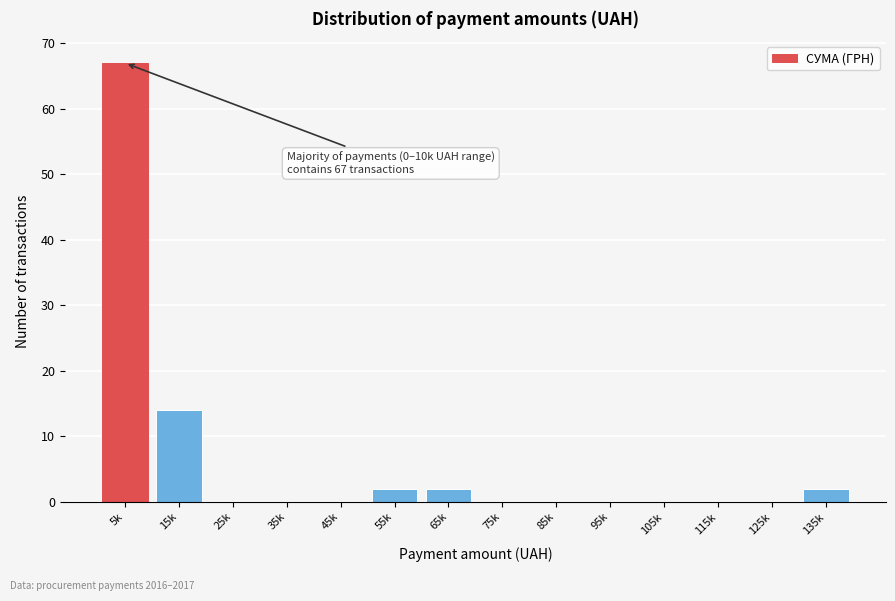

Reading left to right, list all the values displayed in this chart.

5k=67	15k=14	25k=0	35k=0	45k=0	55k=2	65k=2	75k=0	85k=0	95k=0	105k=0	115k=0	125k=0	135k=2